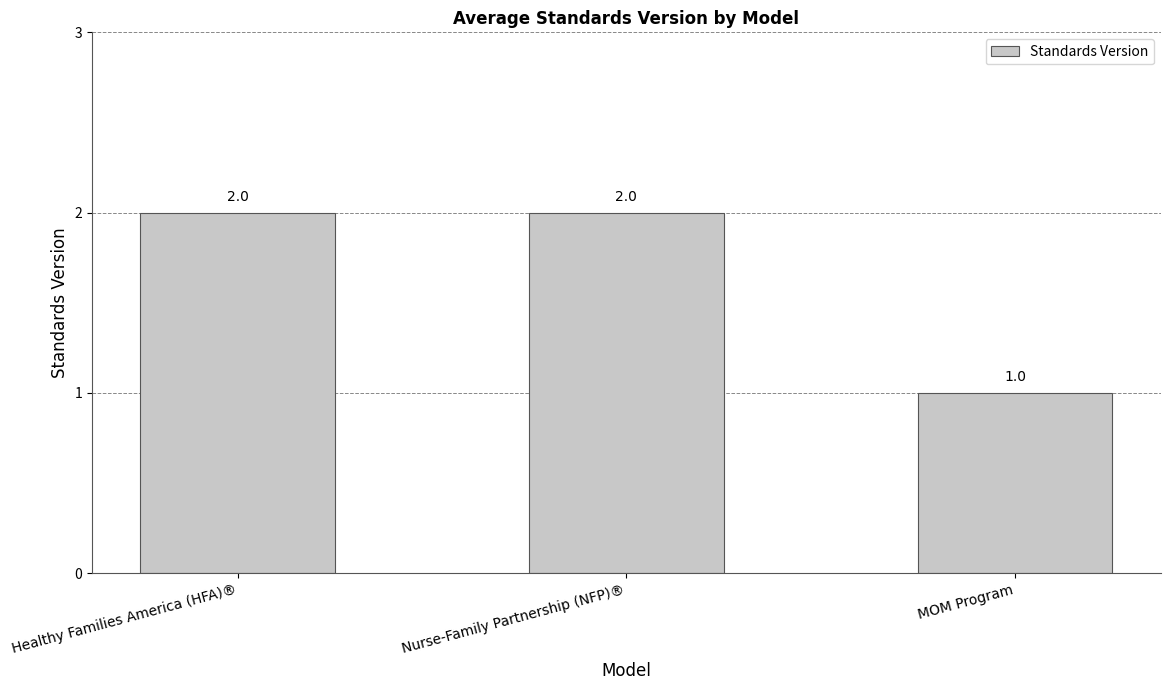

What is the value of the 1st bar from the left?

2